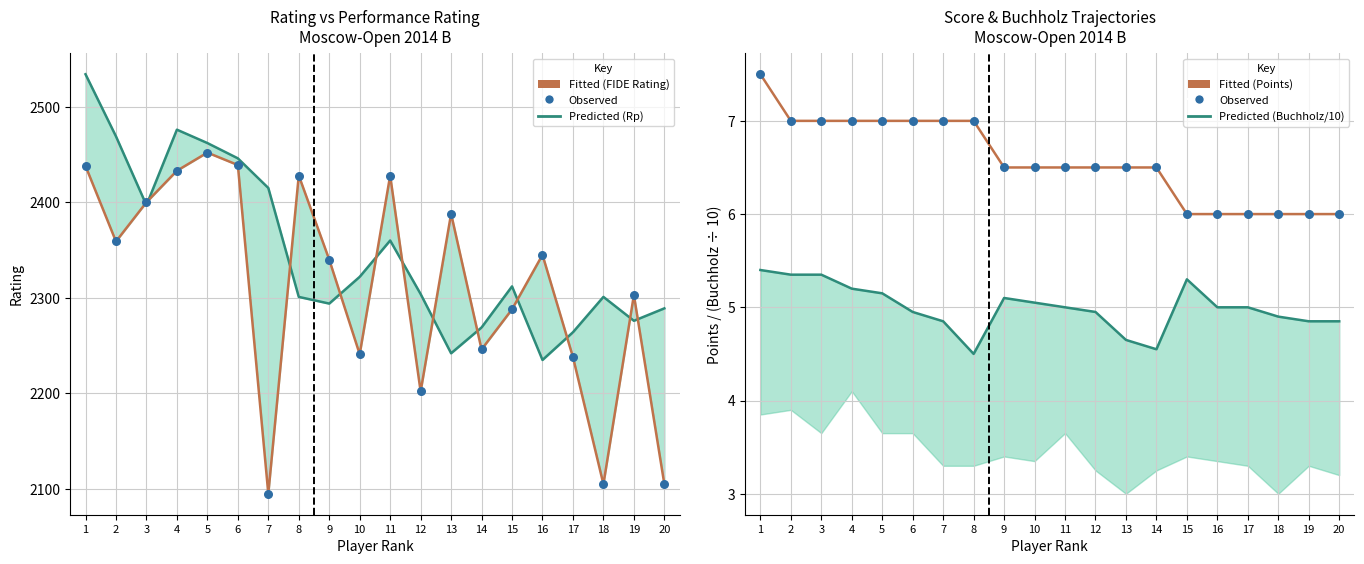

Which series reaches the minimum Y coordinate?

Buchholz-1 / 10